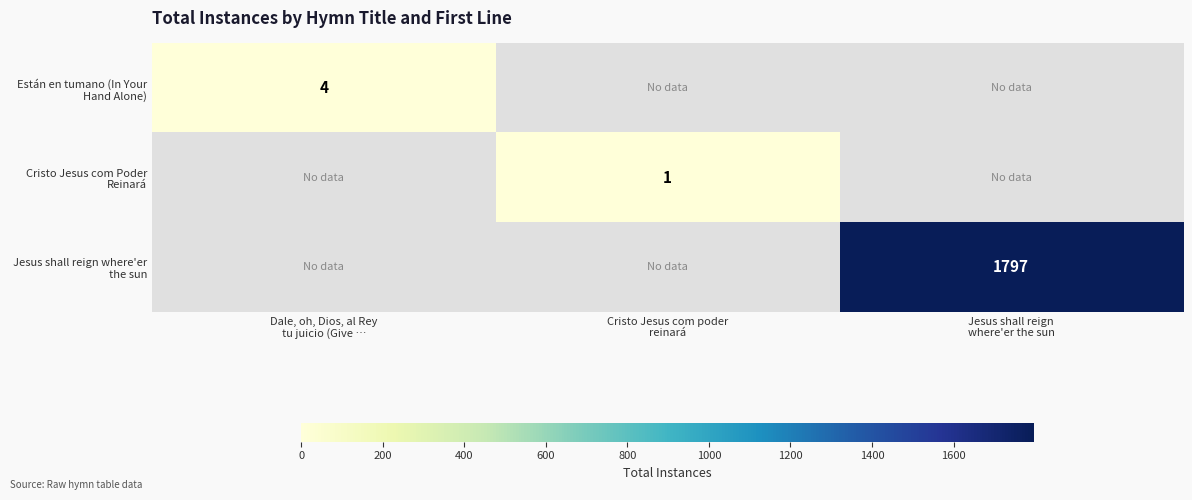

Count the Cristo Jesus com Poder Reinará values in the range 0 to 1.

3